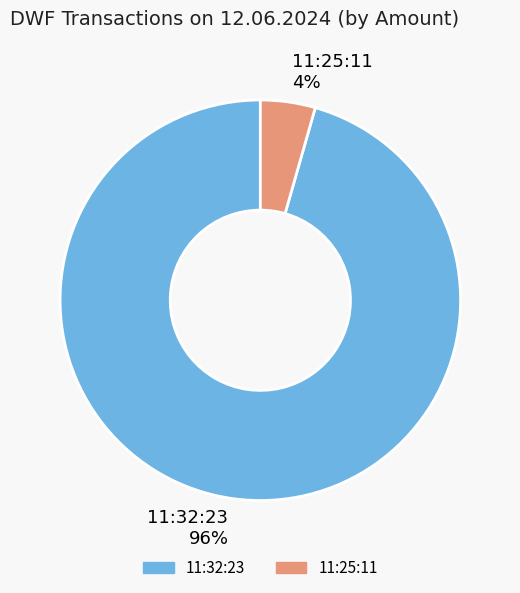

What percentage is the 11:25:11 slice, to the nearest percent?

4%